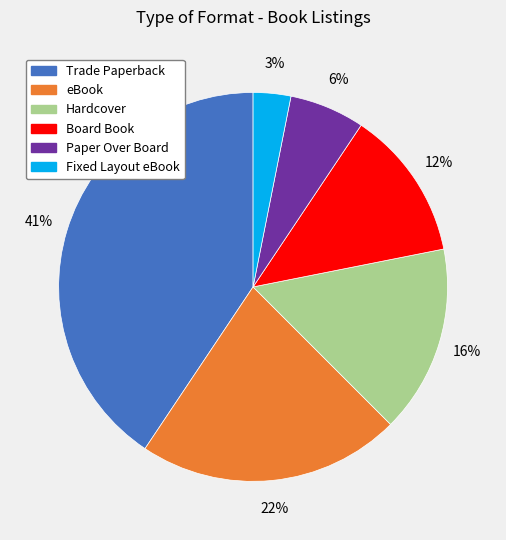

To the nearest percent, what portion does Paper Over Board represent?

6%